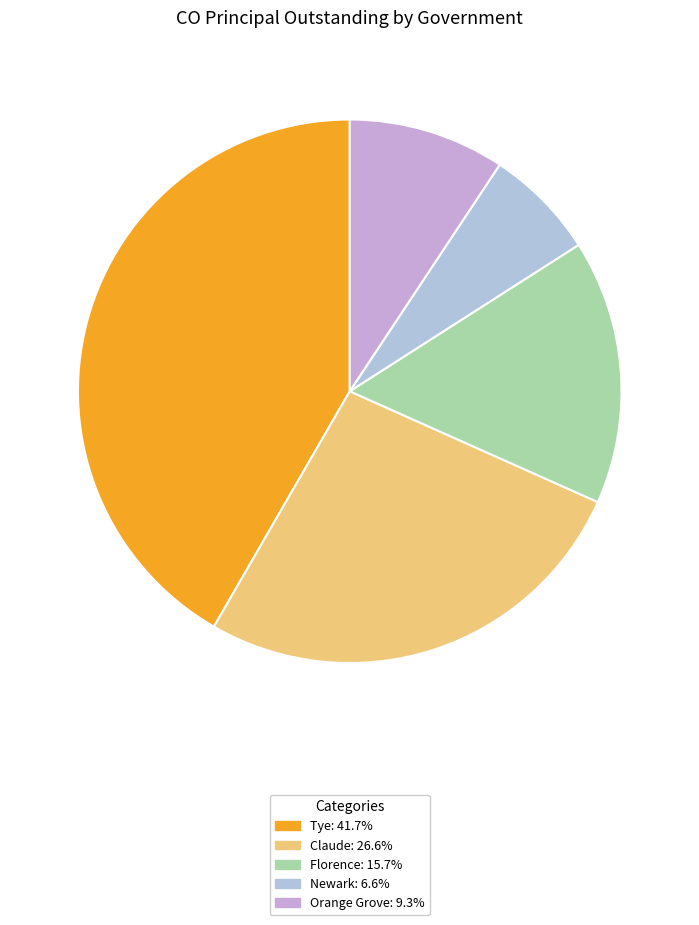

Is Tye the majority of the pie?

No